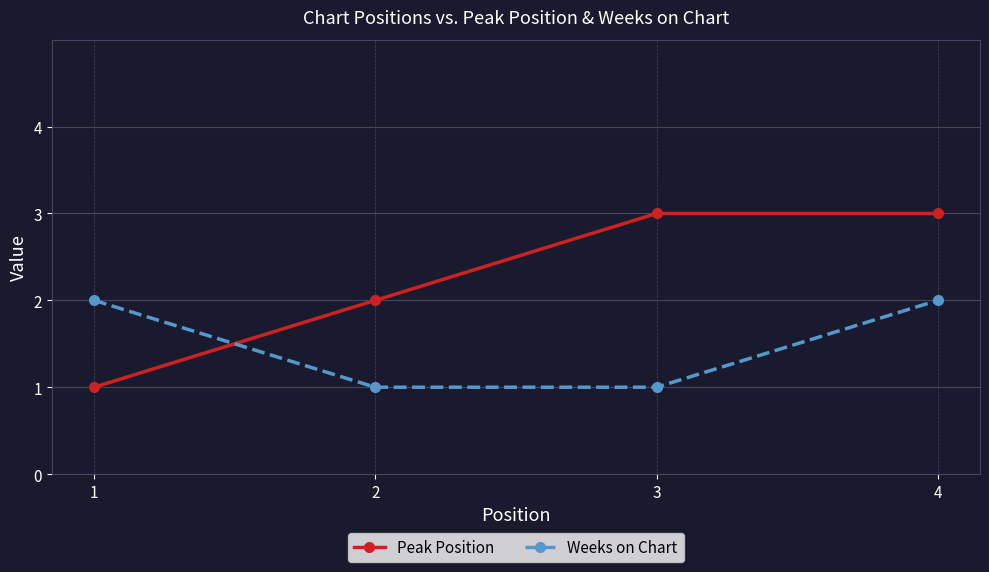

What are all the series names shown in the legend?

Peak Position, Weeks on Chart